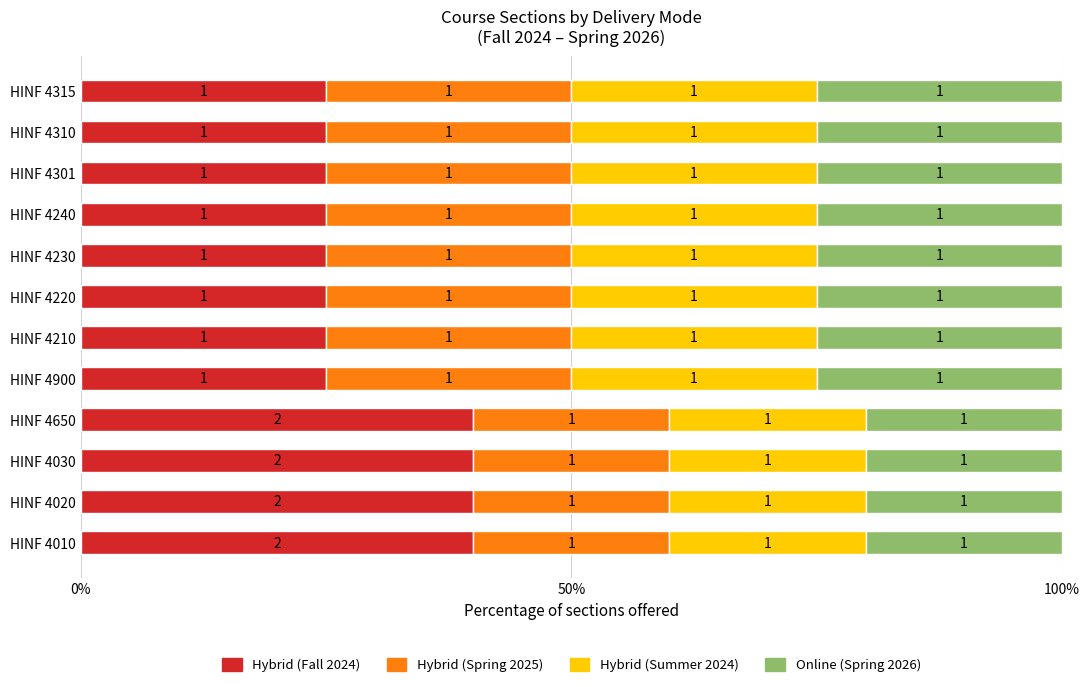

What are all the series names shown in the legend?

Hybrid (Fall 2024), Hybrid (Spring 2025), Hybrid (Summer 2024), Online (Spring 2026)